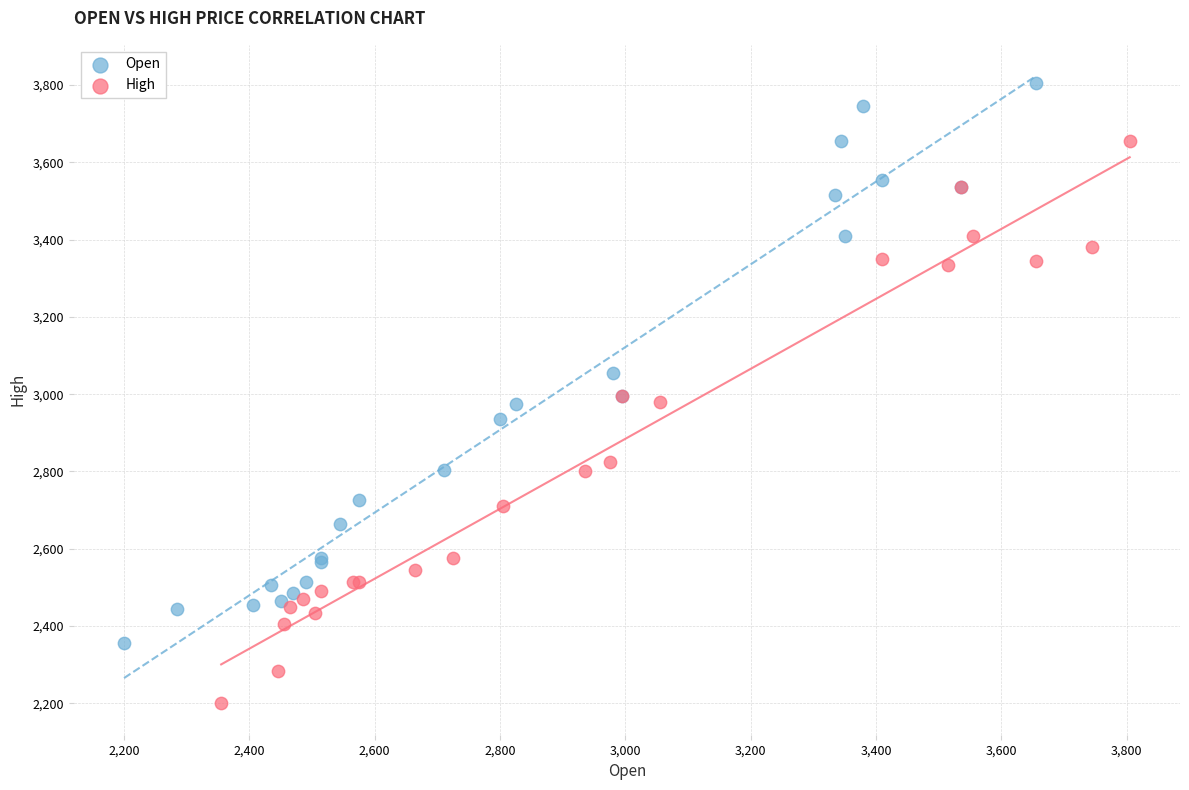

Which series reaches the maximum Y coordinate?

Open